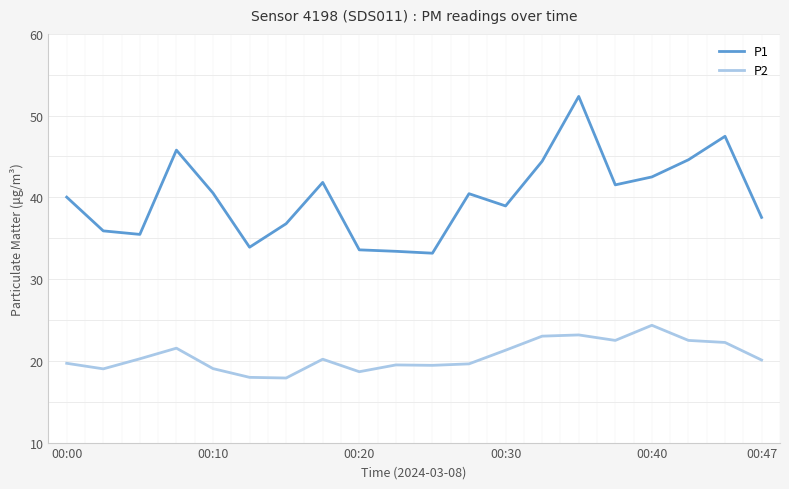

What is the lowest value of the P2 series?

17.9